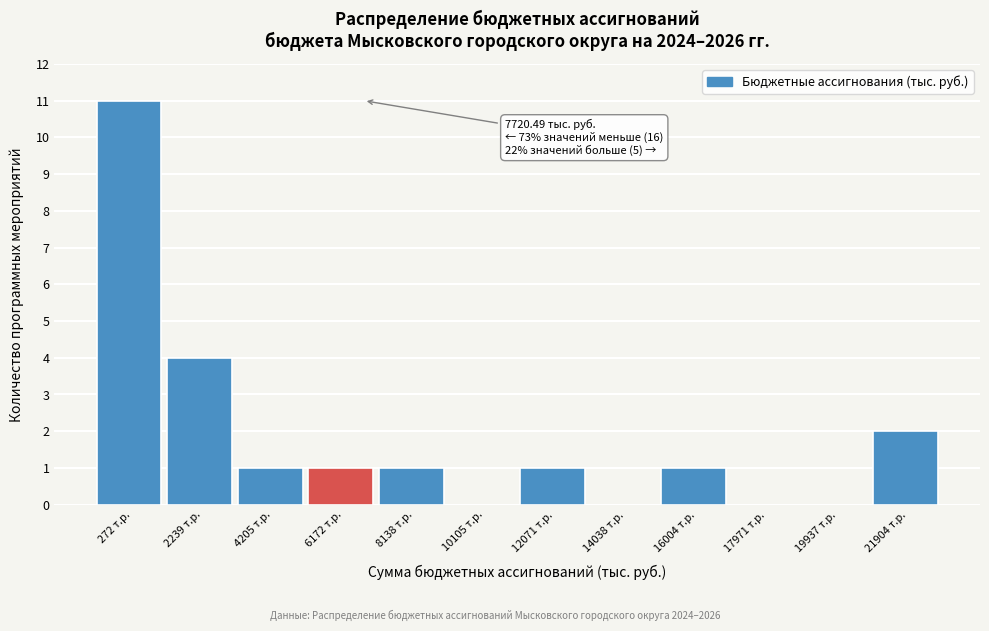

Reading right to left, list all the values displayed in this chart.

21904 т.р.=2	19937 т.р.=0	17971 т.р.=0	16004 т.р.=1	14038 т.р.=0	12071 т.р.=1	10105 т.р.=0	8138 т.р.=1	6172 т.р.=1	4205 т.р.=1	2239 т.р.=4	272 т.р.=11